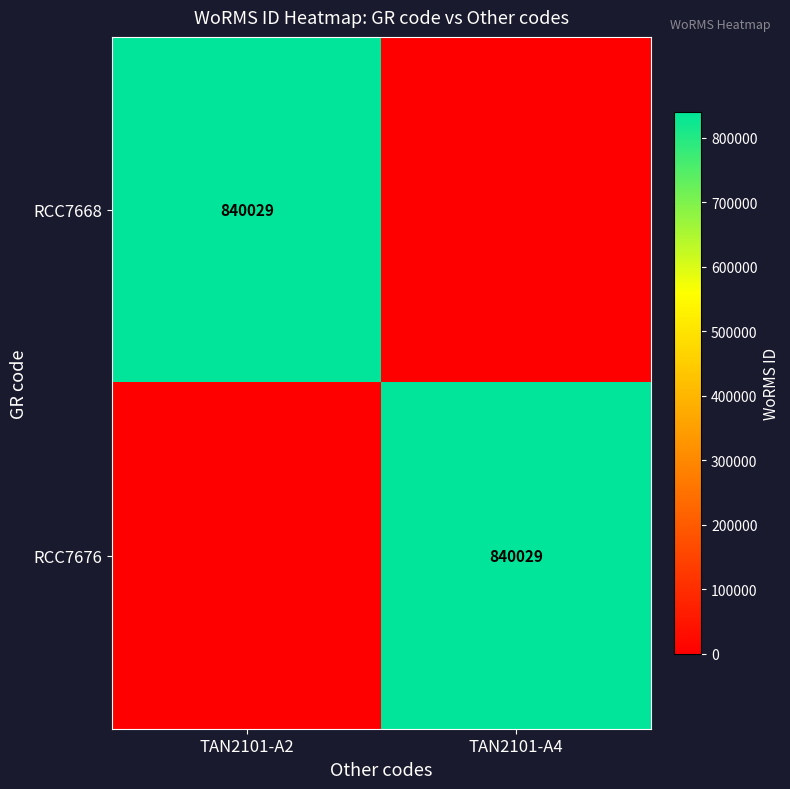

The value of RCC7676 at TAN2101-A4 is 840029. True or false?

True